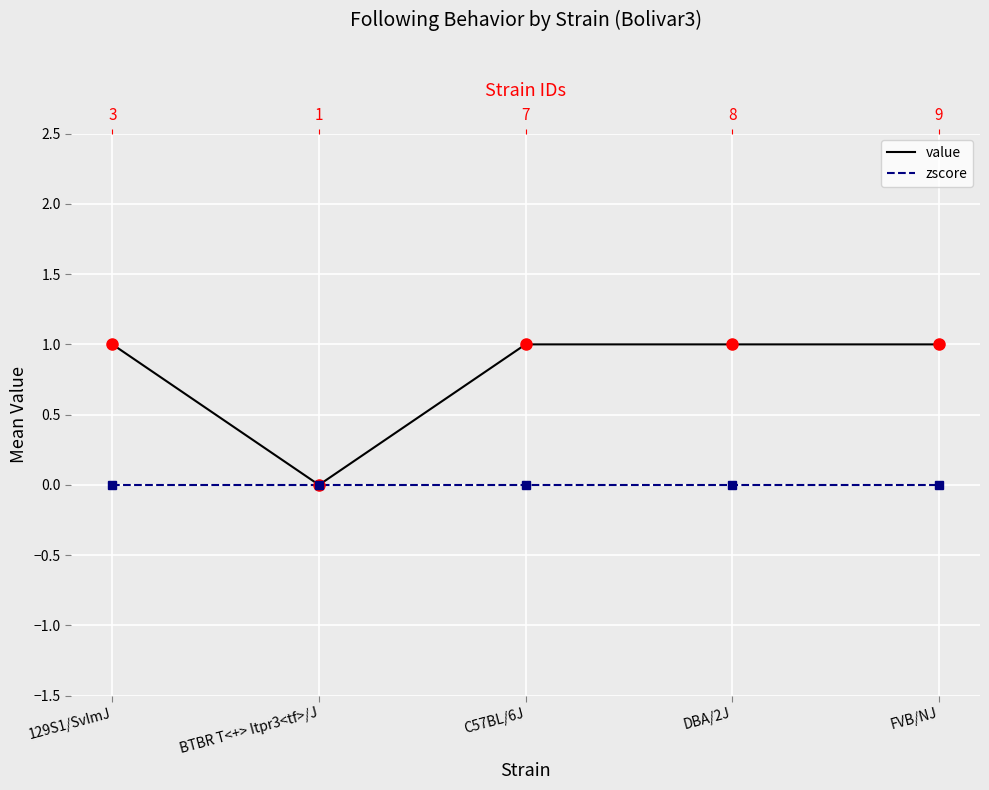

How many categories are shown in the chart?

5